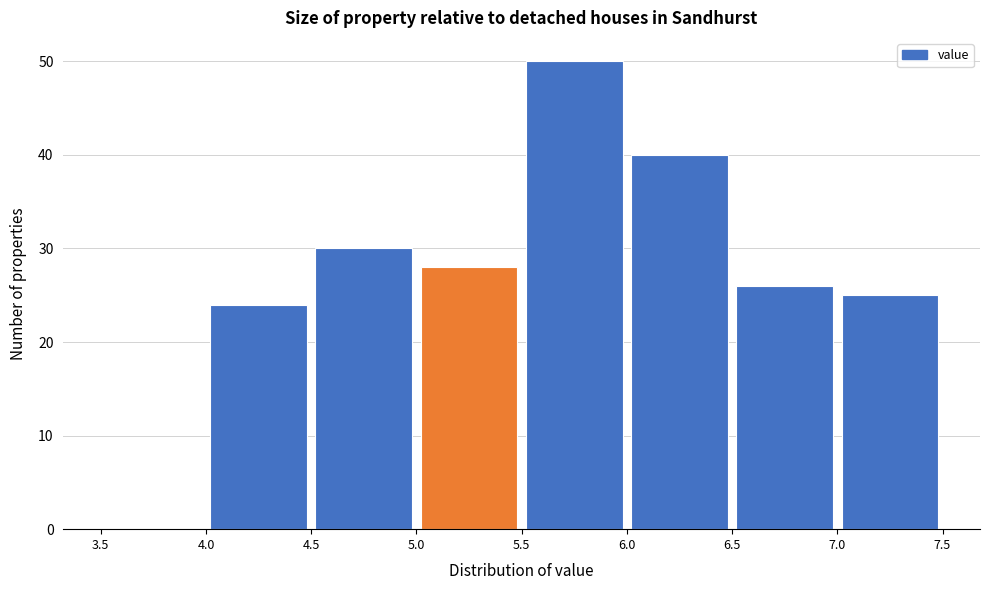

How tall is the bar that spans 4.0 to 4.5 on the x-axis? The values are not printed on the chart, so give them approximately, as read against the axis.

24